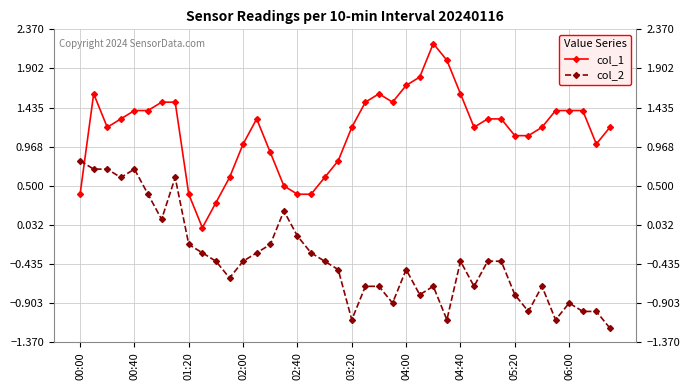

What is the lowest value of the col_2 series?

-1.2